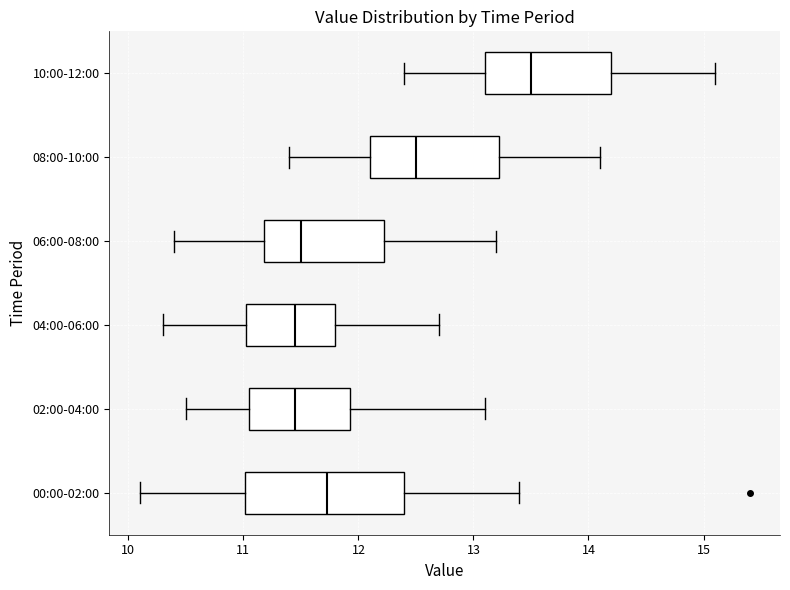

Where does the right whisker of the box for 02:00-04:00 end on the x-axis? The values are not printed on the chart, so give them approximately, as read against the axis.

13.1